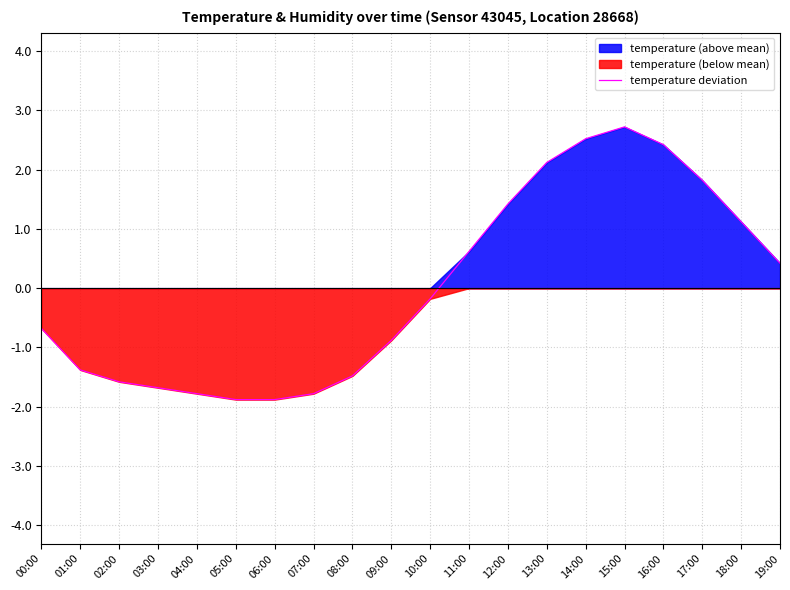

Reading left to right, list all the values displayed in this chart.

00:00=-0.7	01:00=-1.4	02:00=-1.6	03:00=-1.7	04:00=-1.8	05:00=-1.9	06:00=-1.9	07:00=-1.8	08:00=-1.5	09:00=-0.9	10:00=-0.2	11:00=0.6	12:00=1.4	13:00=2.1	14:00=2.5	15:00=2.7	16:00=2.4	17:00=1.8	18:00=1.1	19:00=0.4